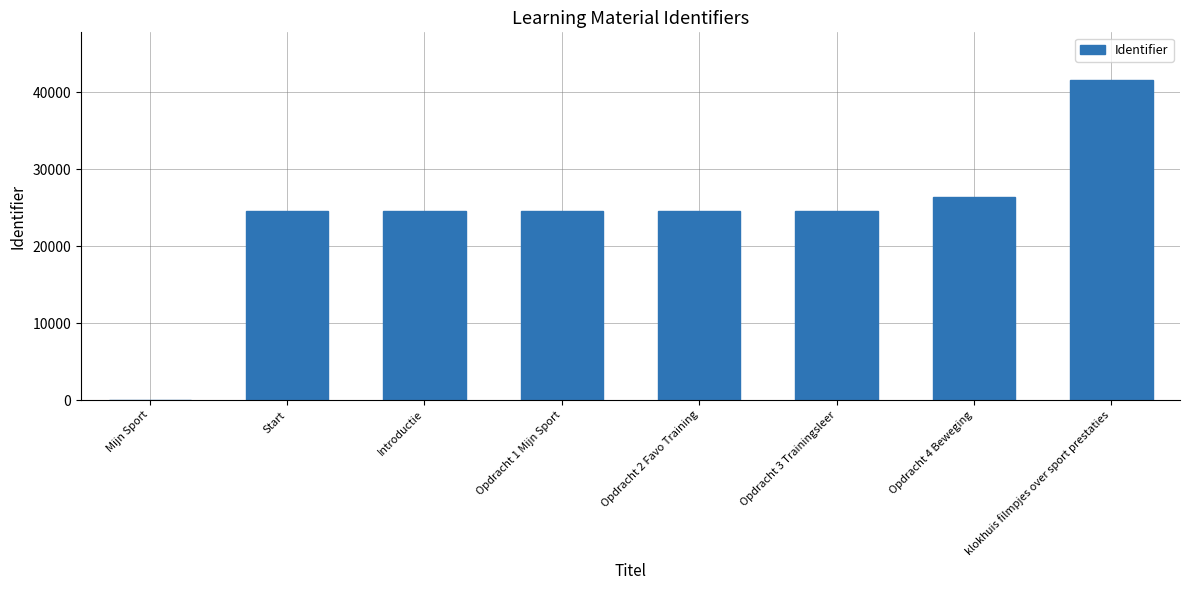

What is the approximate value at Opdracht 1 Mijn Sport, to the nearest 10?

24540